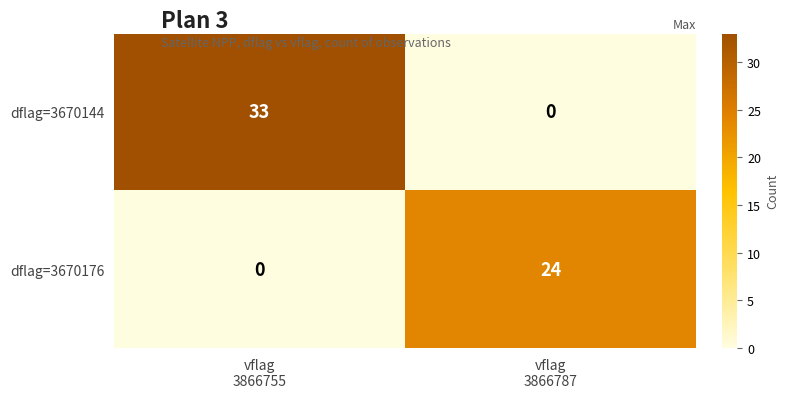

At how many categories does at least one series exceed 4?

2